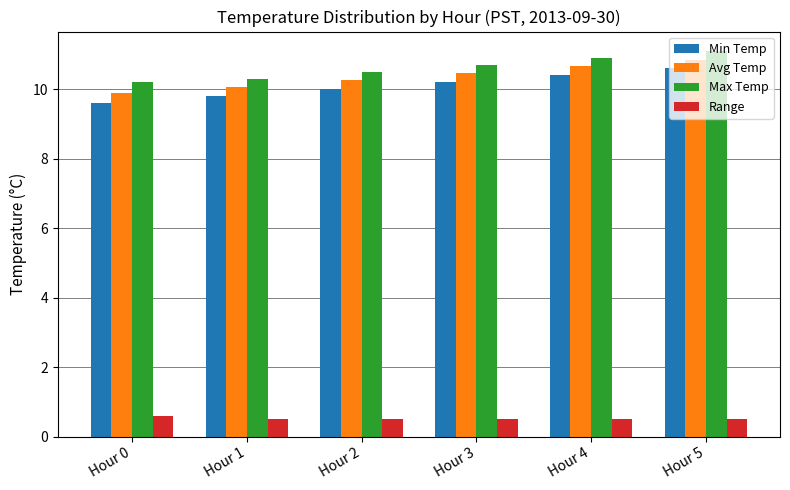

Where is Min Temp nearest to the value 10?

Hour 2